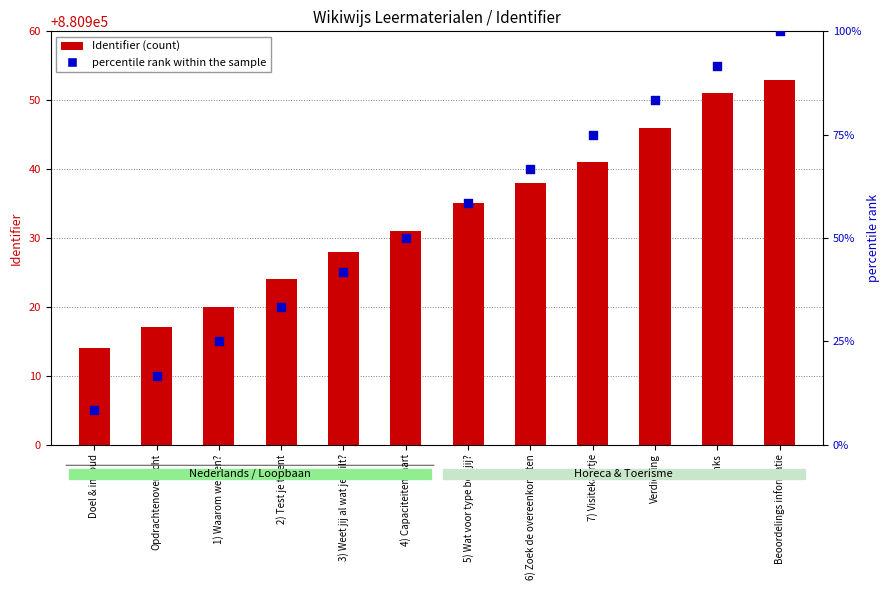

Which series reaches the maximum Y coordinate?

Identifier